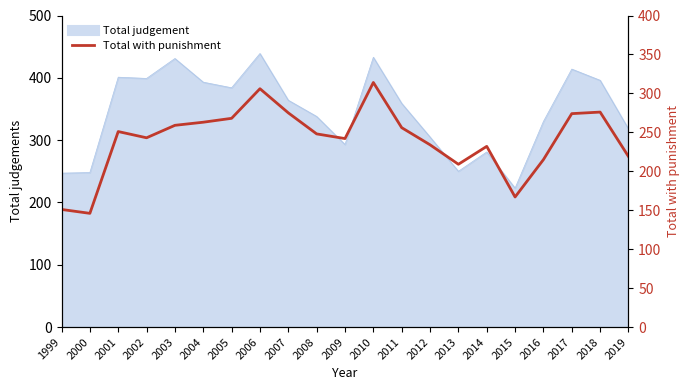

How many lines are shown in the chart?

1